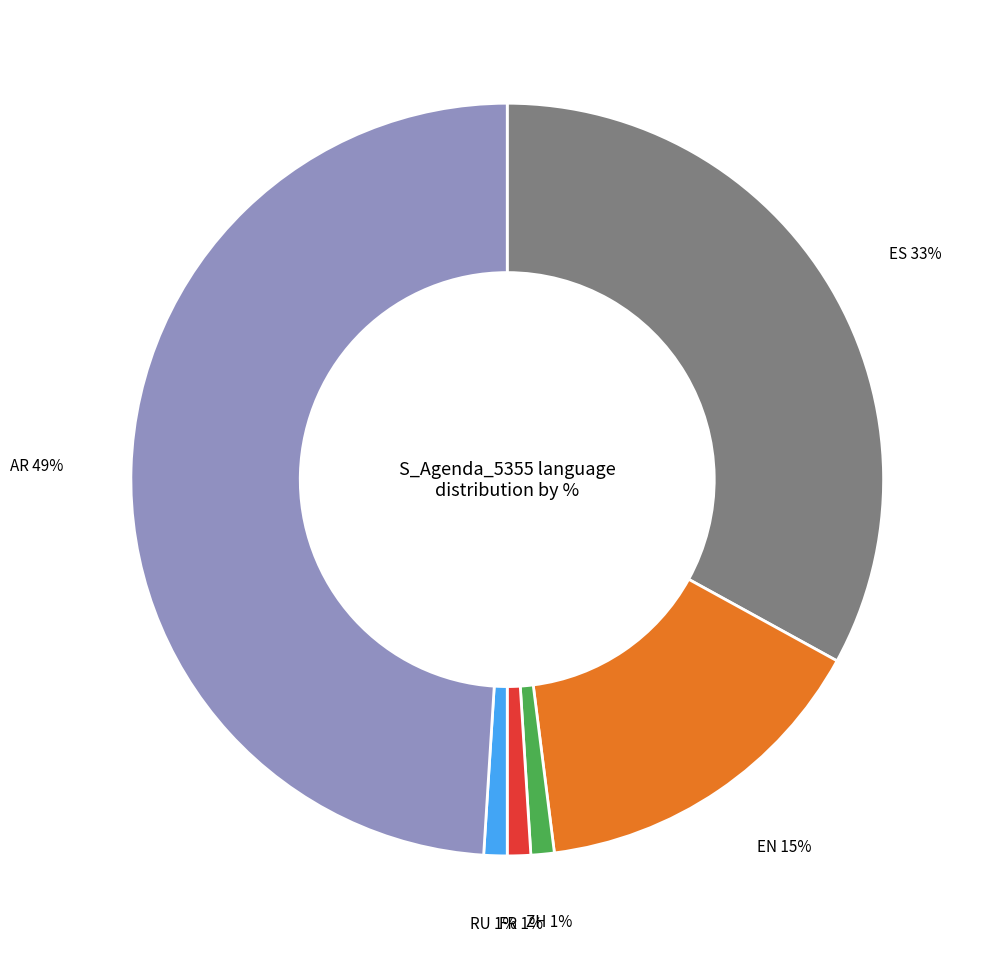

To the nearest percent, what is the average slice percentage?

17%